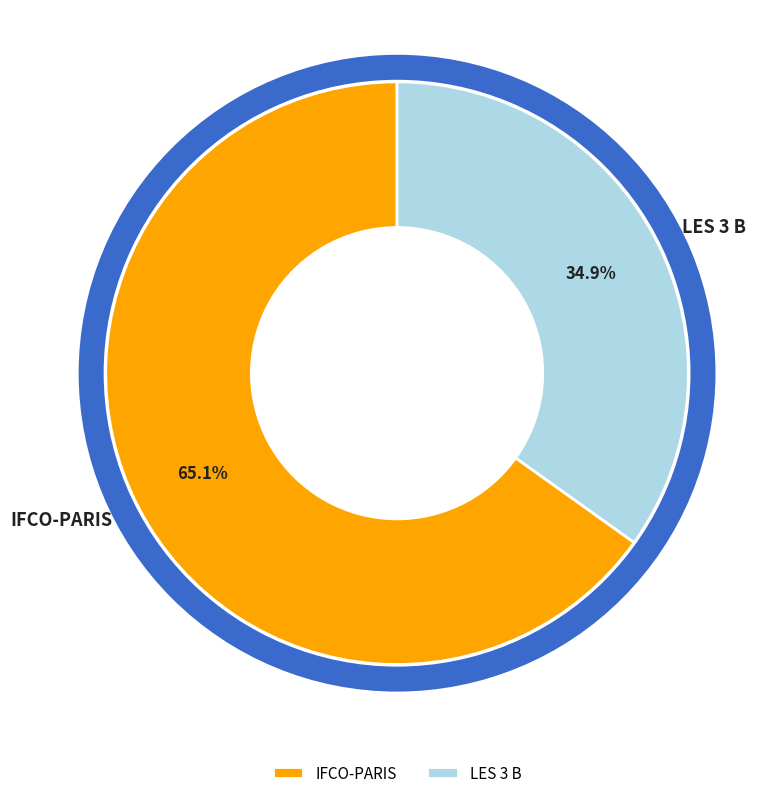

How many segments does this pie chart have?

2